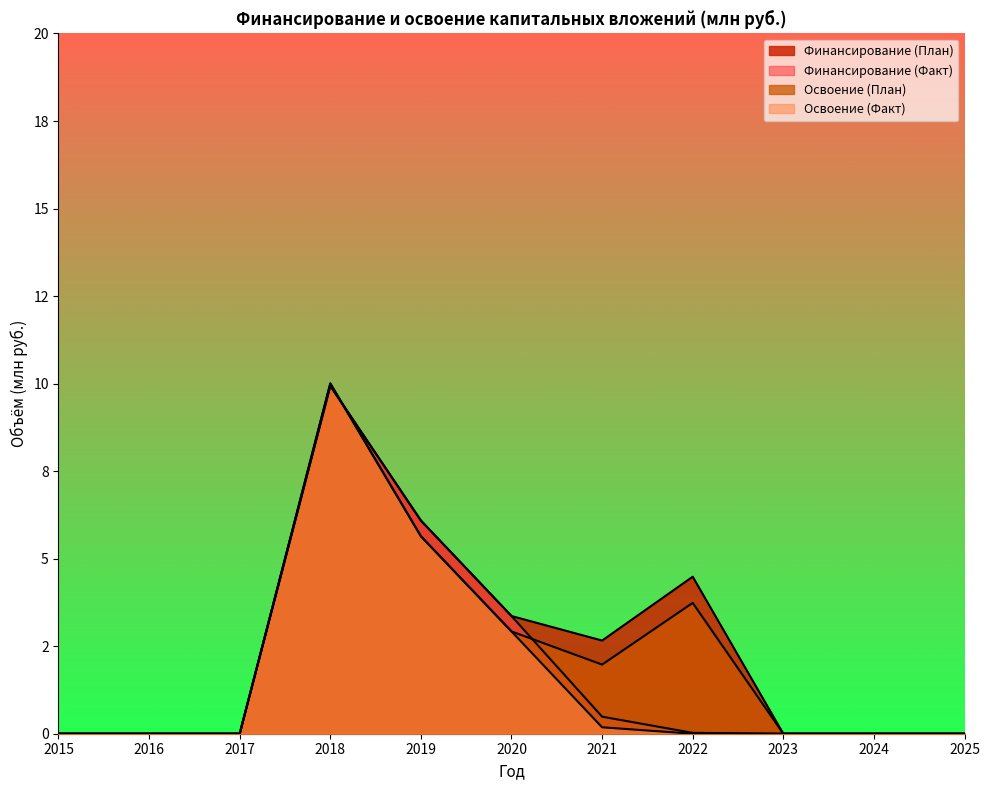

What is the difference between the second highest and minimum values in the Финансирование (План) series?

6.1